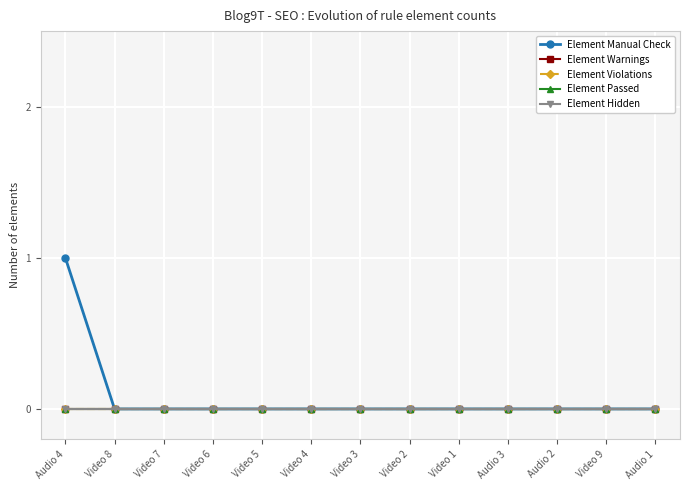

Is this an area chart (filled region under the line)?

No